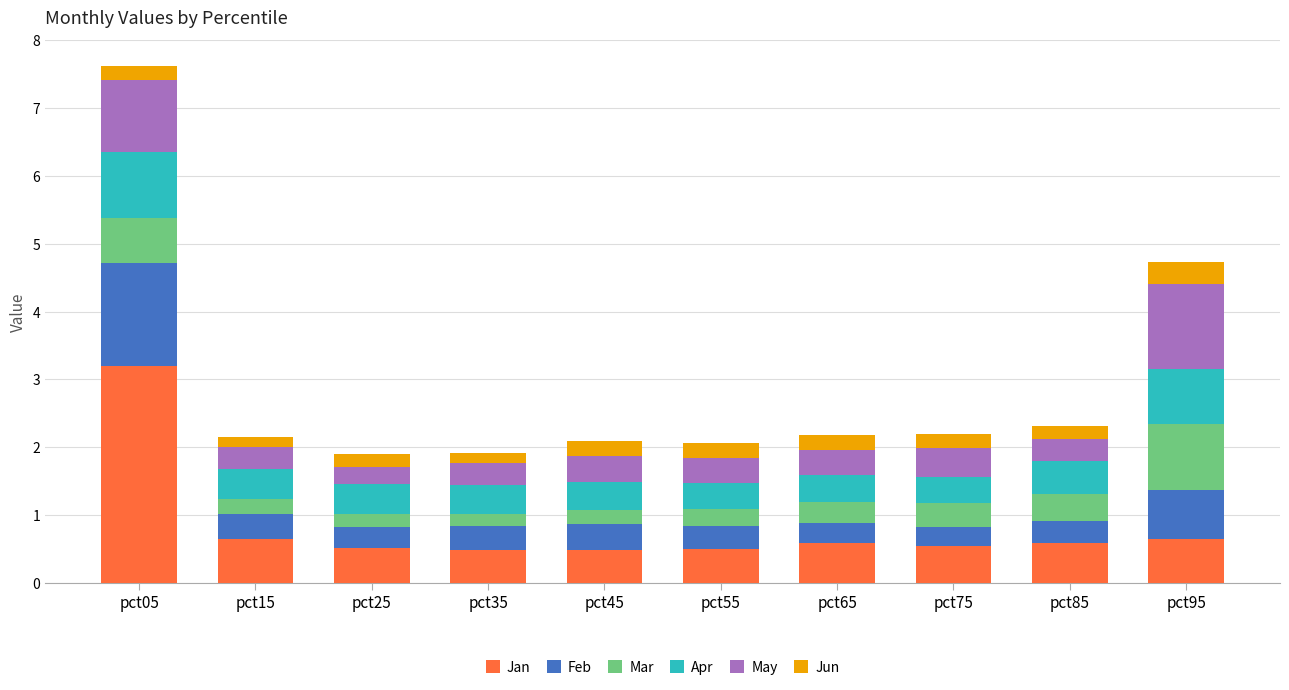

Does the chart contain stacked bars?

Yes